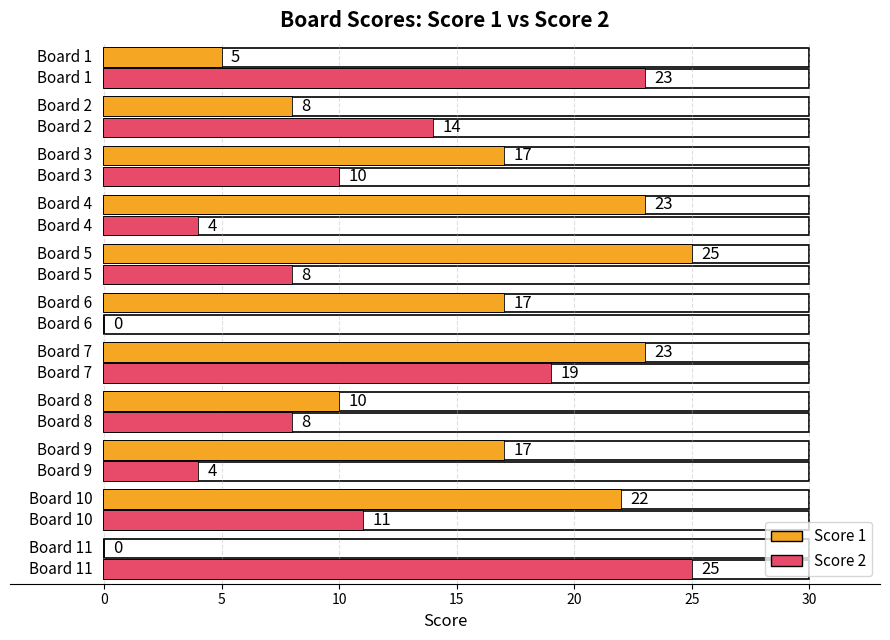

What is the difference between the Score 2 values at 11 and 1?

2